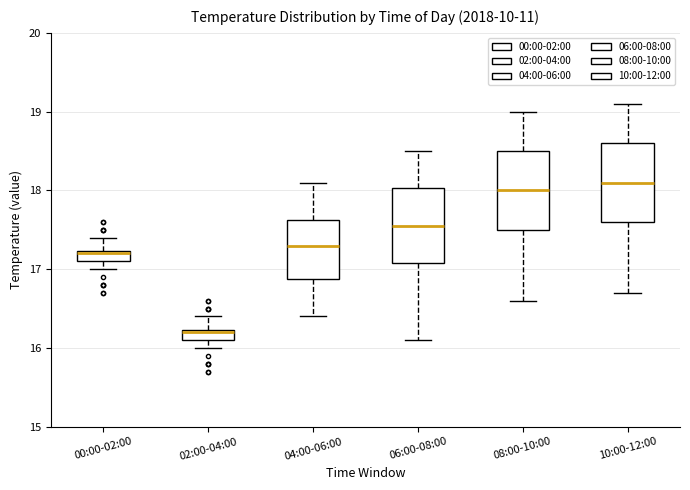

Where does the upper whisker of the box for 08:00-10:00 end on the y-axis? The values are not printed on the chart, so give them approximately, as read against the axis.

19.0